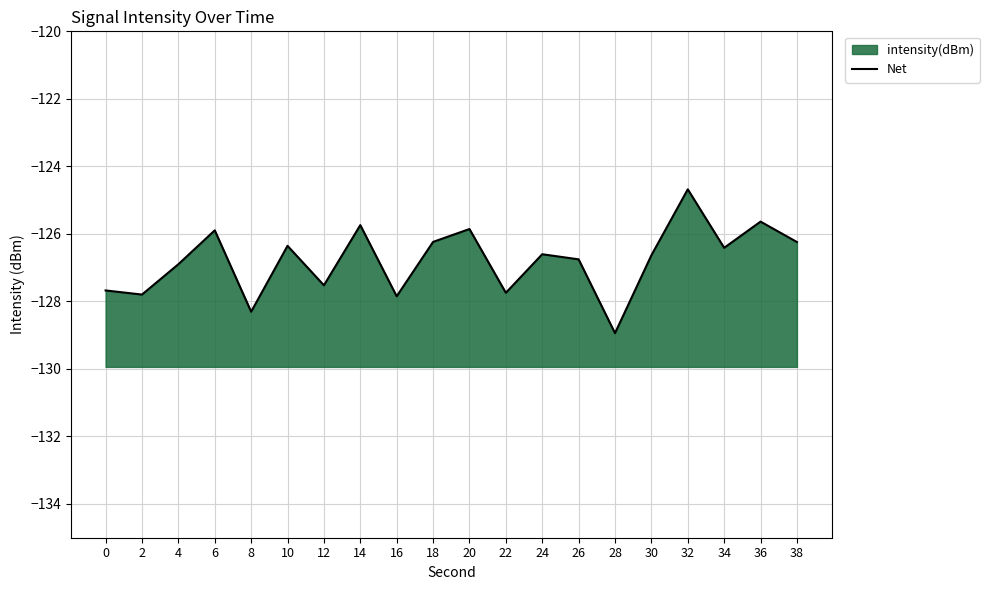

Which label corresponds to the smallest value in the chart?

28